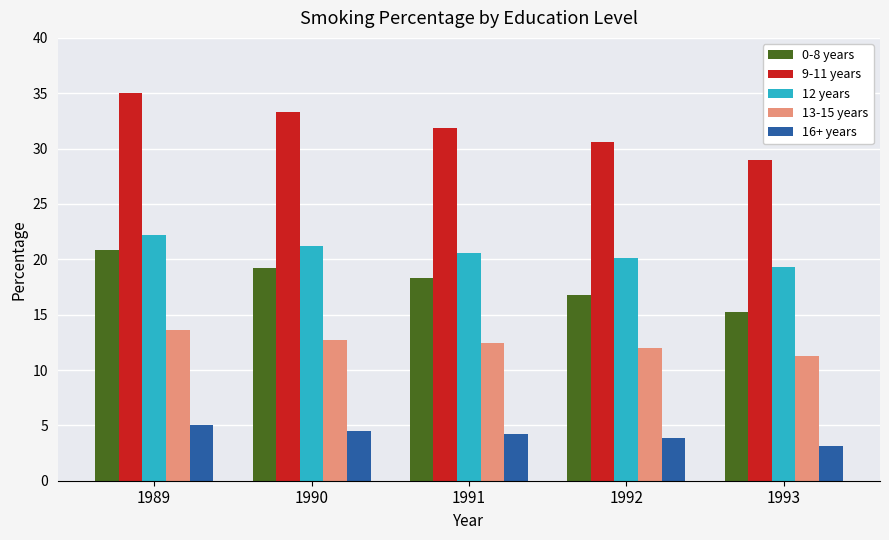

What is the sum of all 13-15 years values?

62.0